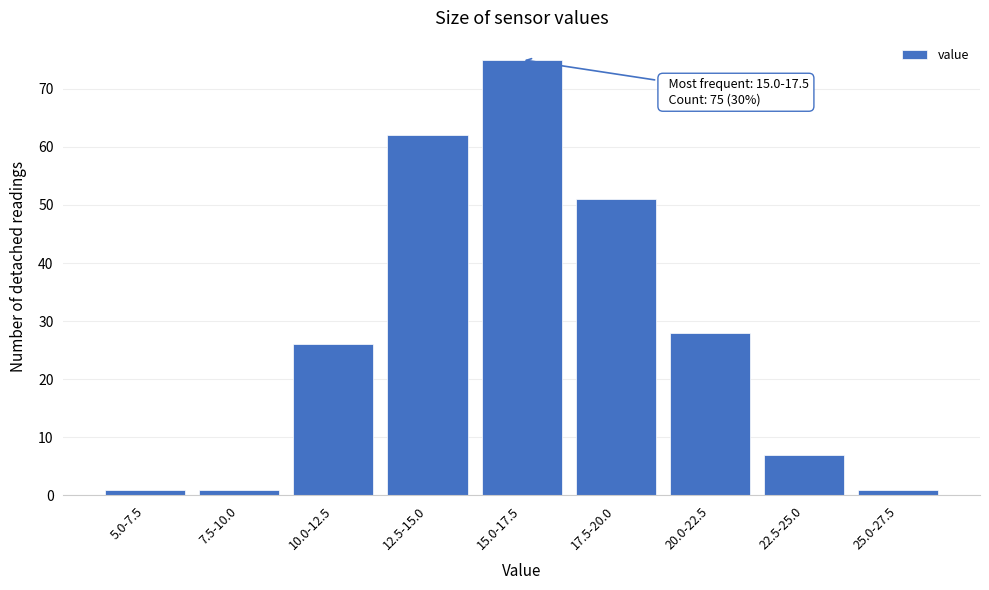

Reading left to right, list all the values displayed in this chart.

5.0-7.5=1	7.5-10.0=1	10.0-12.5=26	12.5-15.0=62	15.0-17.5=75	17.5-20.0=51	20.0-22.5=28	22.5-25.0=7	25.0-27.5=1